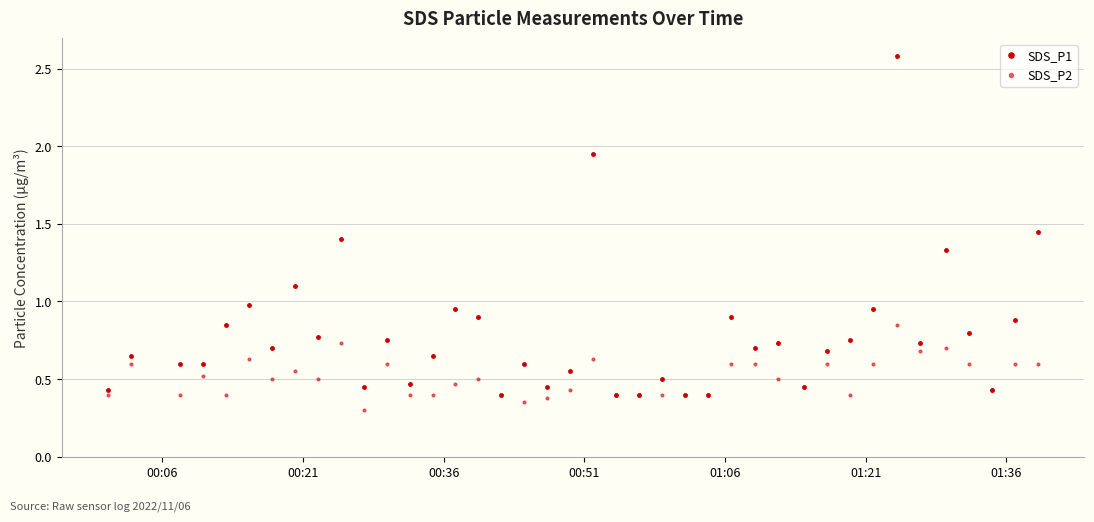

Count the number of categories in the chart.

40